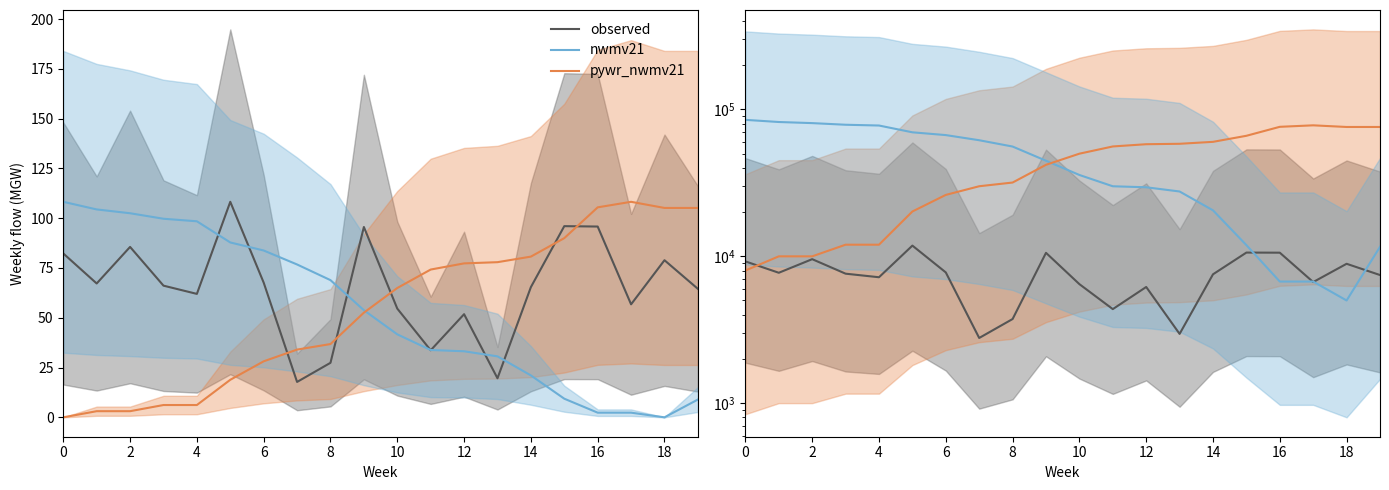

Rank the series by their maximum value, from highest to lowest.

nwmv21, pywr_nwmv21, observed